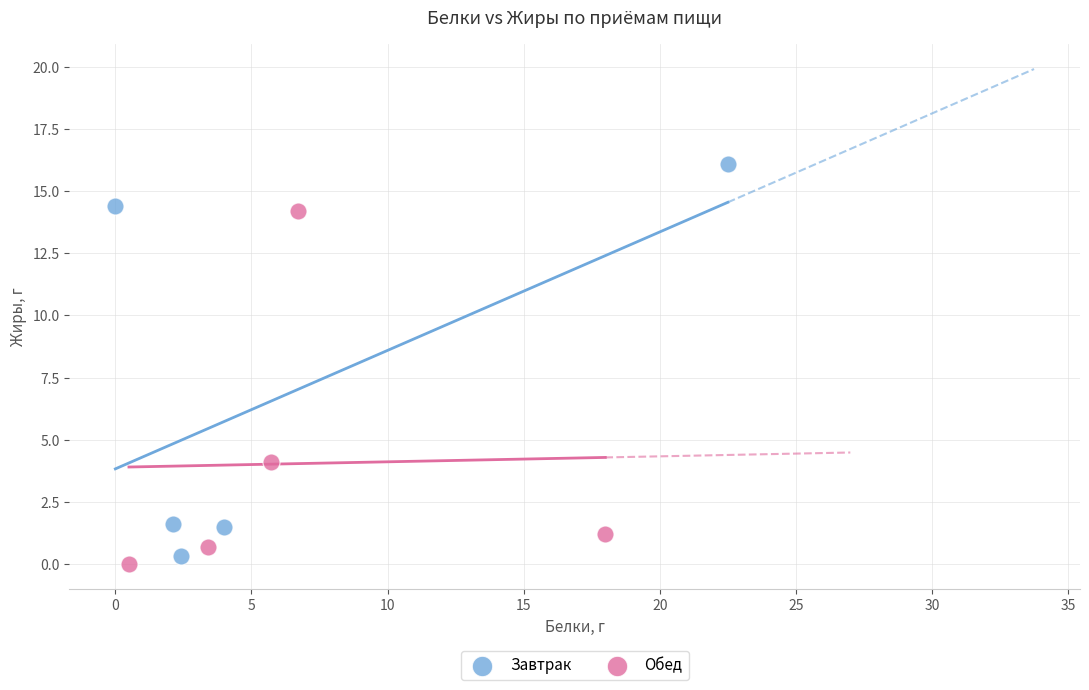

Which series contains the highest Y value?

Завтрак